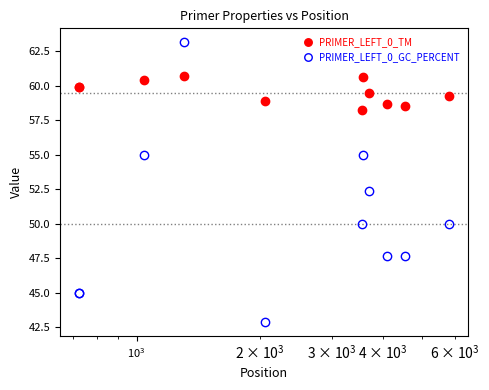

What are all the series names shown in the legend?

PRIMER_LEFT_0_TM, PRIMER_LEFT_0_GC_PERCENT